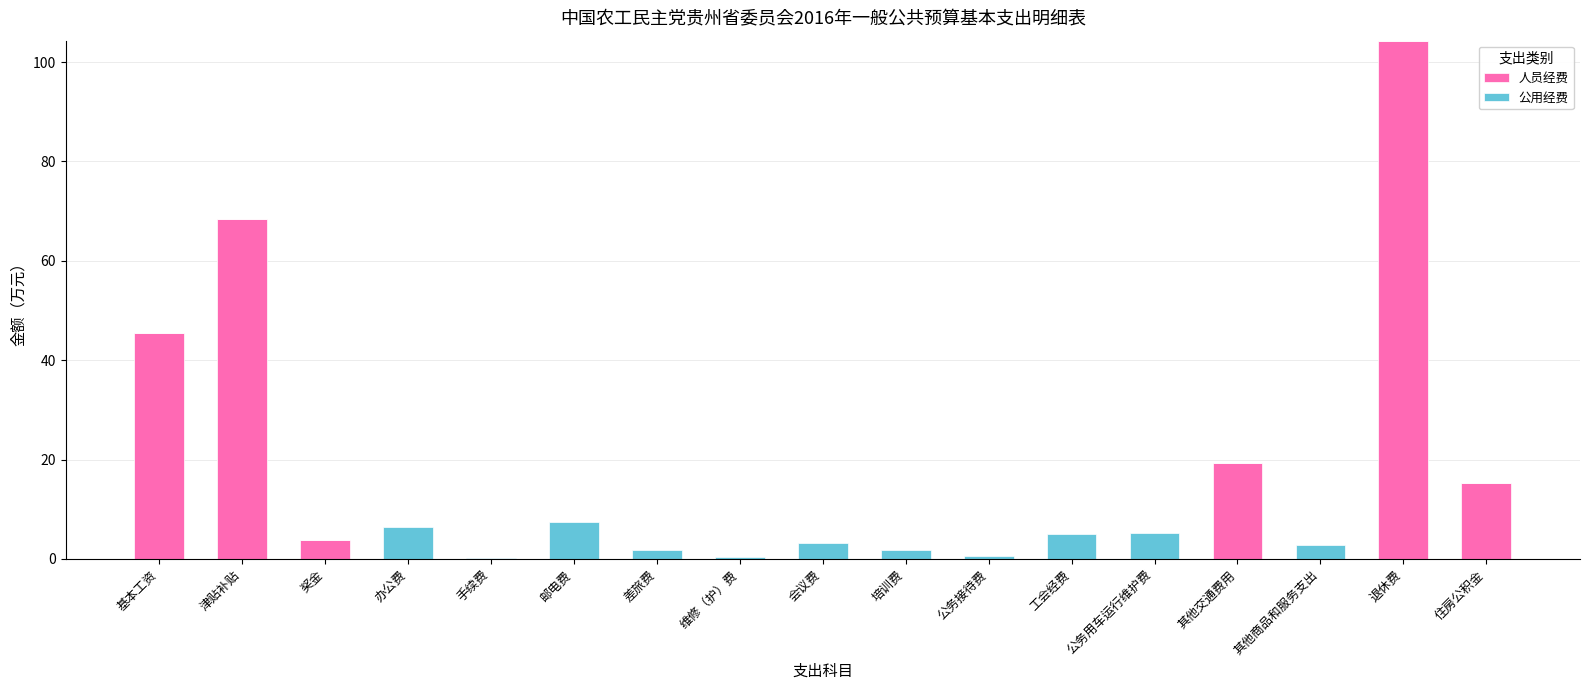

The value of 人员经费 at 会议费 is 0.0. True or false?

True